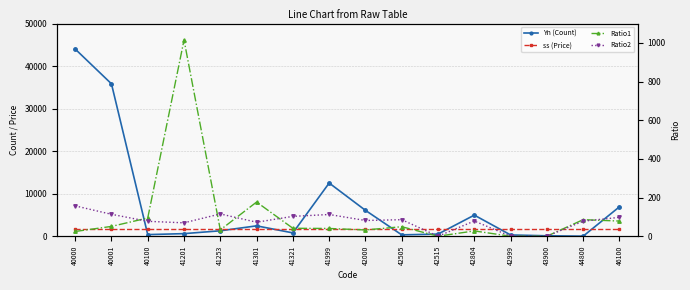

Rank the series at 43900 from lowest to highest value.

Ratio1, Ratio2, Yn (Count), ss (Price)